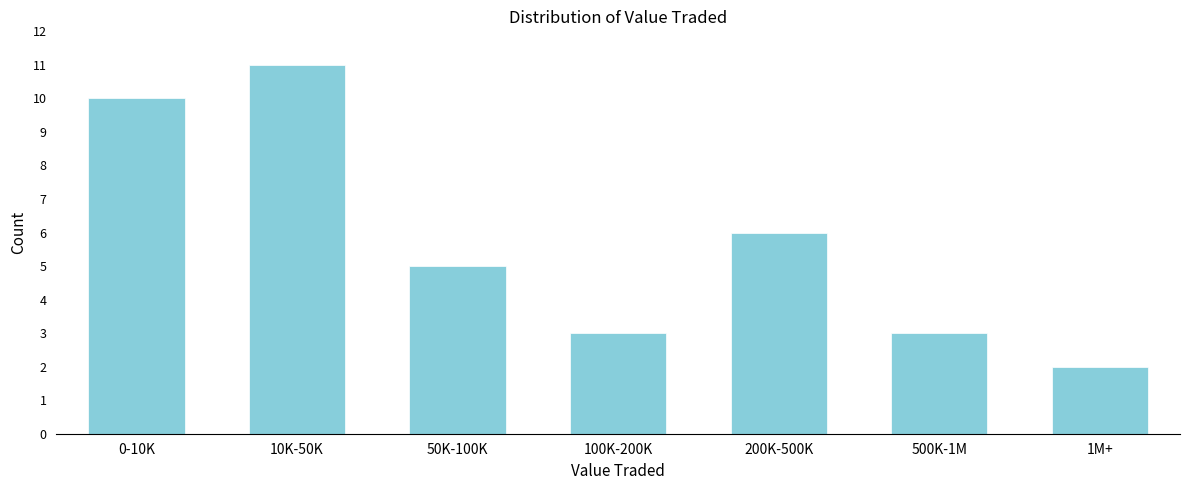

Reading right to left, extract all data points from this chart.

1M+=2	500K-1M=3	200K-500K=6	100K-200K=3	50K-100K=5	10K-50K=11	0-10K=10